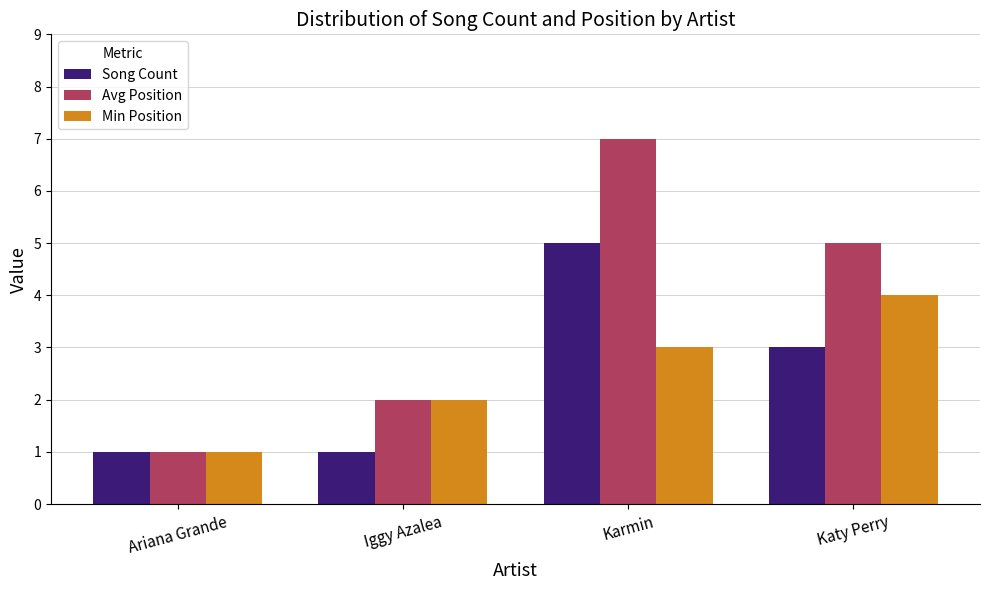

The Min Position series shows 3 at Karmin. True or false?

True